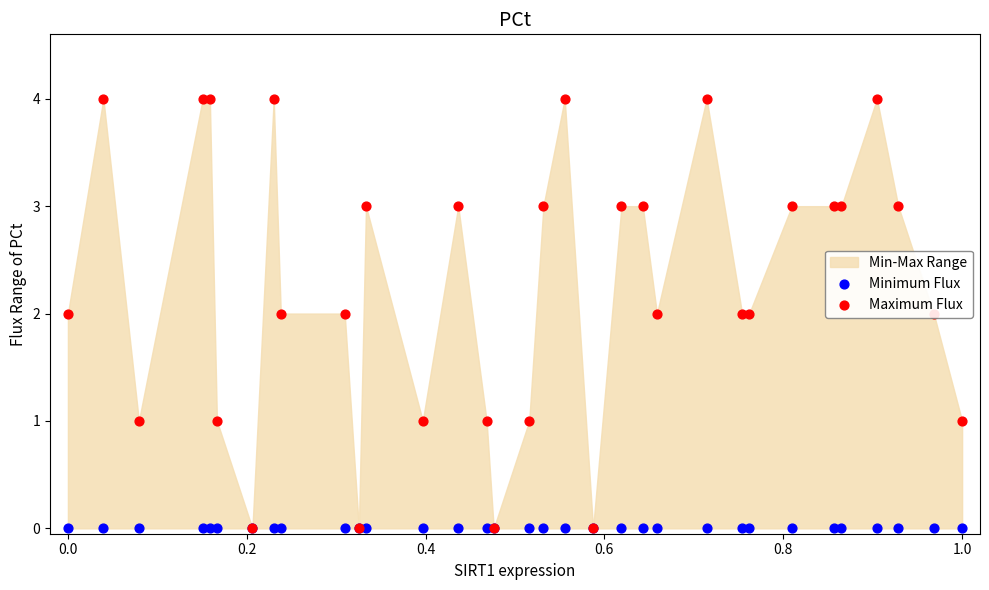

Which series has the widest spread of Y values?

Maximum Flux